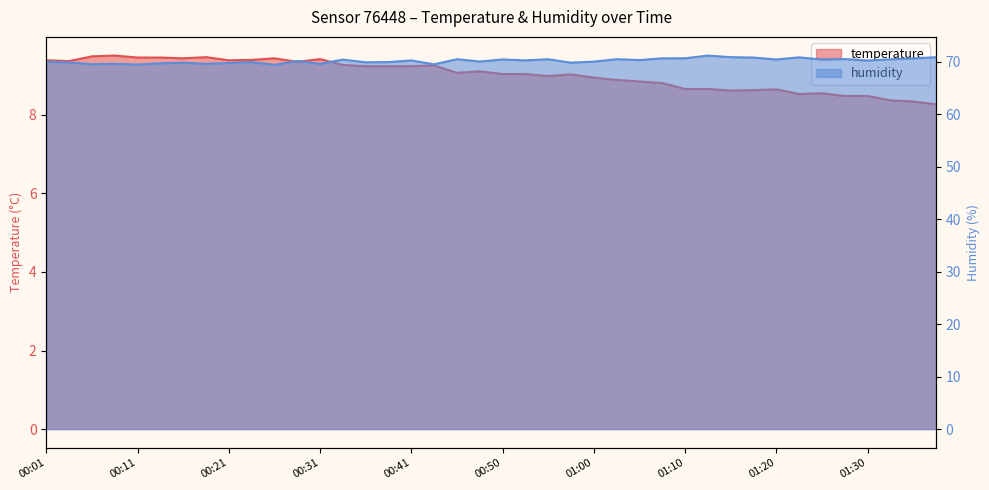

What is the difference between the temperature values at 01:30 and 00:55?

0.5